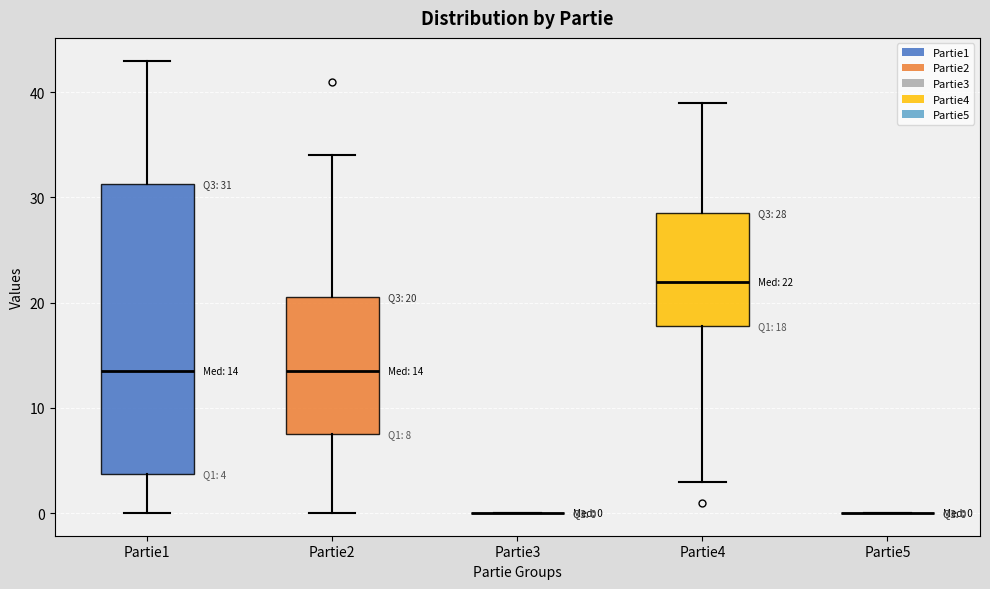

Comparing the boxes themselves (not the whiskers), which one is the tallest?

Partie1